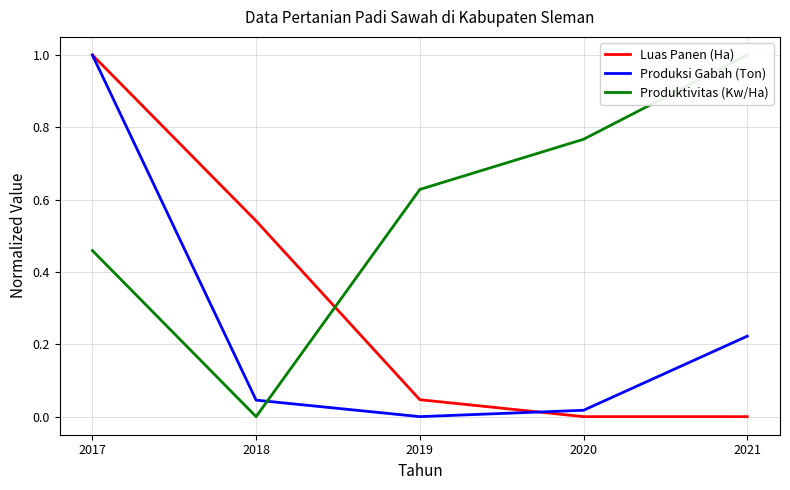

What is the value of the Luas Panen (Ha) point at the 2nd from the left?

0.5